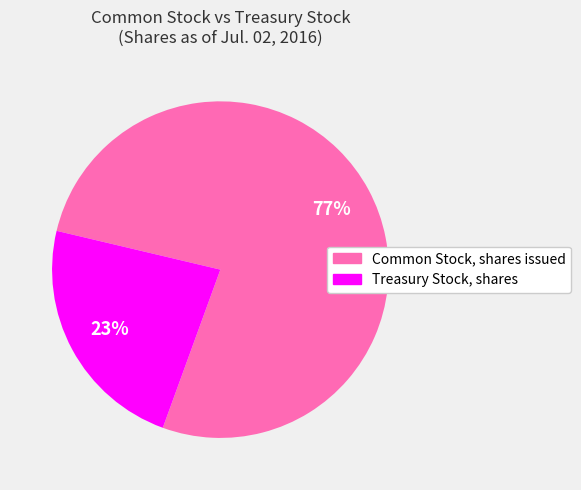

To the nearest percent, what is the average slice percentage?

50%